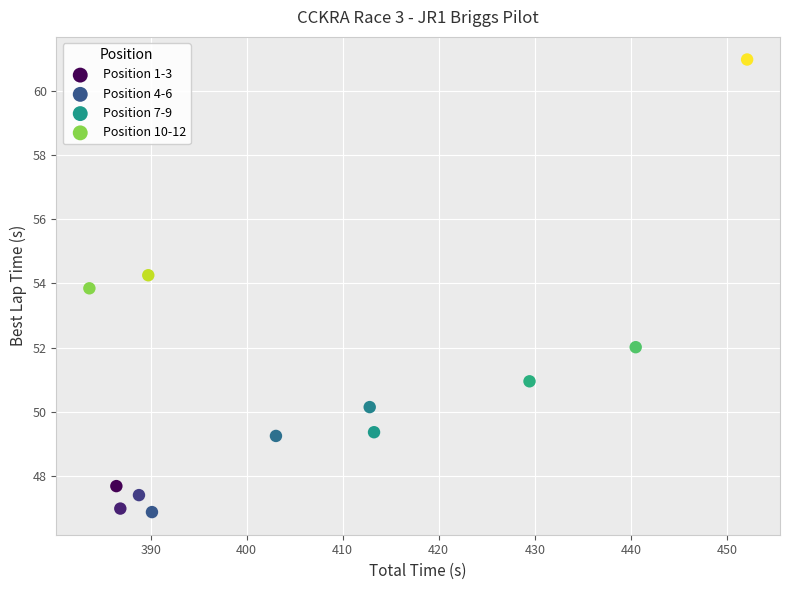

Which series has the widest spread of Y values?

Position 10-12